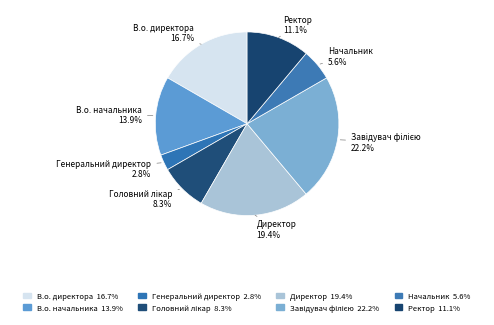

Combined, what portion of the pie is Завідувач філією and Ректор?

33.3%